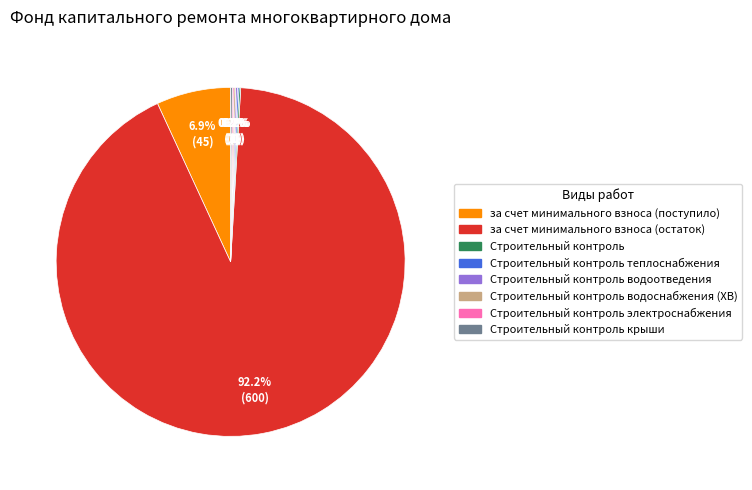

Is there any slice that represents more than half of the pie?

Yes